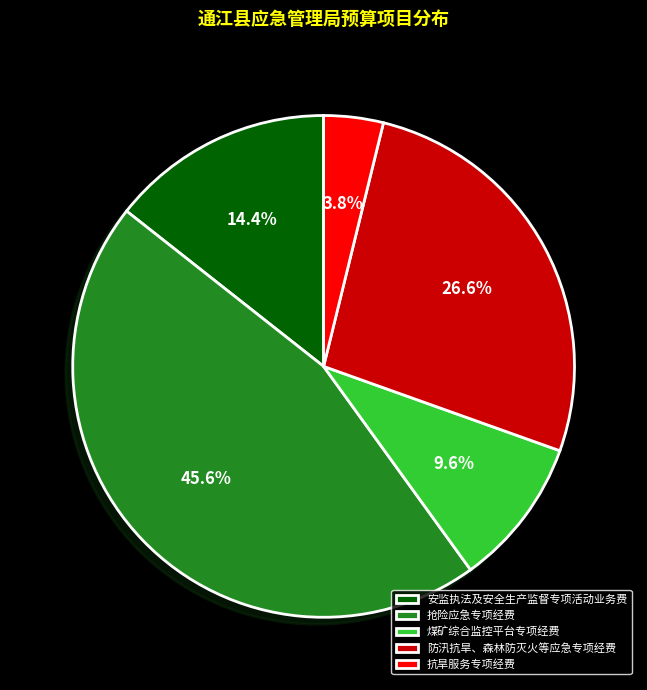

To the nearest percent, what is the difference between the 防汛抗旱、森林防灭火等应急专项经费 and 抗旱服务专项经费 slice percentages?

23%